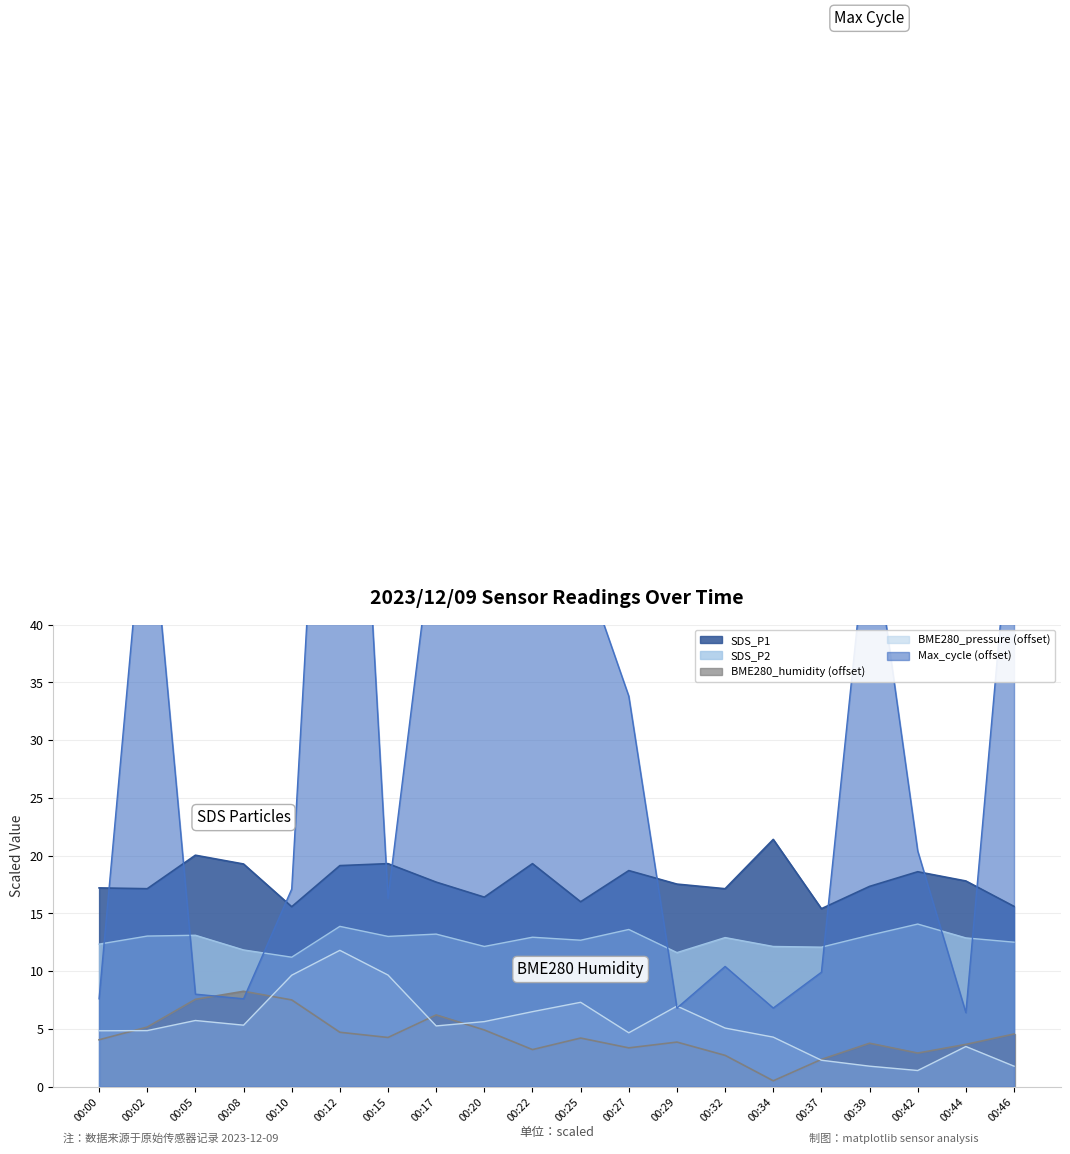

Reading left to right, list all the values displayed in this chart.

SDS_P1: 00:00=17.2	00:02=17.1	00:05=20.0	00:08=19.3	00:10=15.6	00:12=19.1	00:15=19.3	00:17=17.7	00:20=16.4	00:22=19.3	00:25=16.0	00:27=18.7	00:29=17.5	00:32=17.1	00:34=21.4	00:37=15.4	00:39=17.3	00:42=18.6	00:44=17.8	00:46=15.6
SDS_P2: 00:00=12.3	00:02=13.0	00:05=13.1	00:08=11.8	00:10=11.2	00:12=13.9	00:15=13.0	00:17=13.2	00:20=12.1	00:22=12.9	00:25=12.7	00:27=13.6	00:29=11.6	00:32=12.9	00:34=12.1	00:37=12.1	00:39=13.1	00:42=14.1	00:44=12.9	00:46=12.5
BME280_humidity: 00:00=4.1	00:02=5.2	00:05=7.6	00:08=8.3	00:10=7.5	00:12=4.7	00:15=4.2	00:17=6.2	00:20=4.9	00:22=3.2	00:25=4.2	00:27=3.4	00:29=3.8	00:32=2.7	00:34=0.5	00:37=2.3	00:39=3.8	00:42=2.9	00:44=3.7	00:46=4.5
BME280_pressure: 00:00=4.8	00:02=4.8	00:05=5.7	00:08=5.3	00:10=9.6	00:12=11.8	00:15=9.7	00:17=5.2	00:20=5.6	00:22=6.5	00:25=7.3	00:27=4.7	00:29=7.0	00:32=5.1	00:34=4.3	00:37=2.3	00:39=1.8	00:42=1.4	00:44=3.5	00:46=1.8
Max_cycle: 00:00=7.6	00:02=53.7	00:05=8.0	00:08=7.6	00:10=17.1	00:12=90.6	00:15=16.3	00:17=50.1	00:20=44.5	00:22=47.2	00:25=45.8	00:27=33.8	00:29=6.8	00:32=10.4	00:34=6.8	00:37=9.9	00:39=50.3	00:42=20.4	00:44=6.4	00:46=53.4